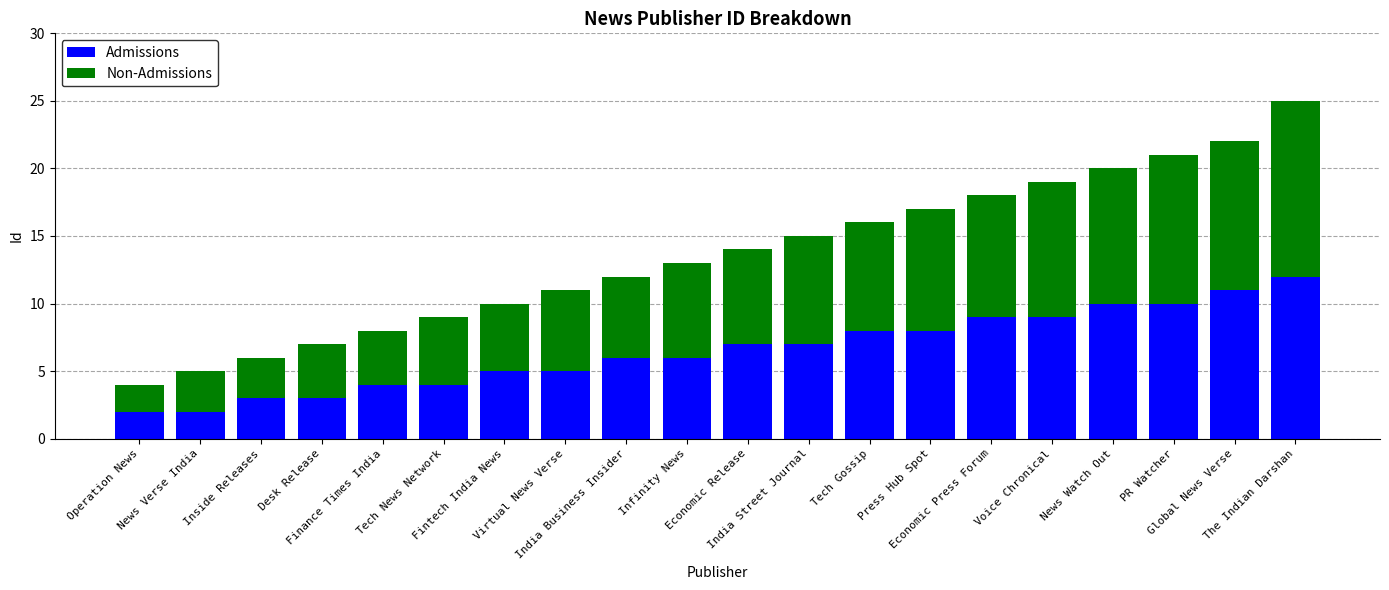

What is the average value of the Admissions series?

7